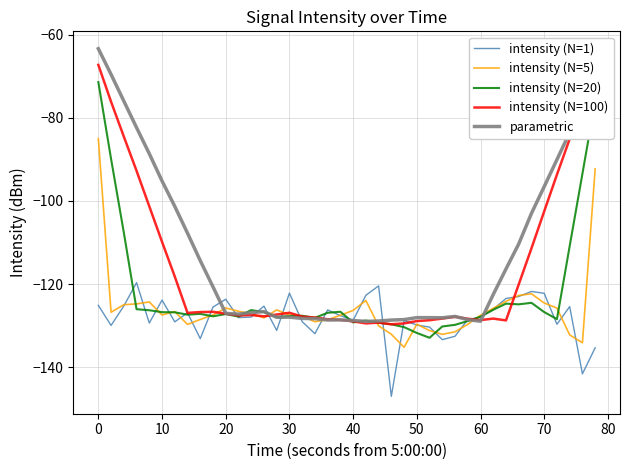

What are all the series names shown in the legend?

intensity (N=1), intensity (N=5), intensity (N=20), intensity (N=100), parametric